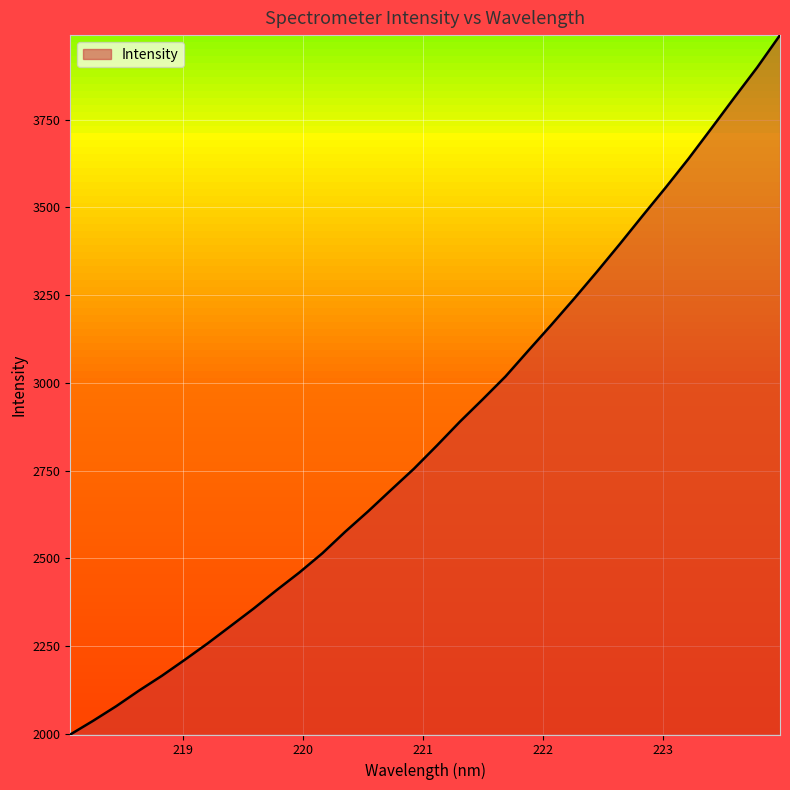

What is the difference between the maximum and minimum values?

1992.3